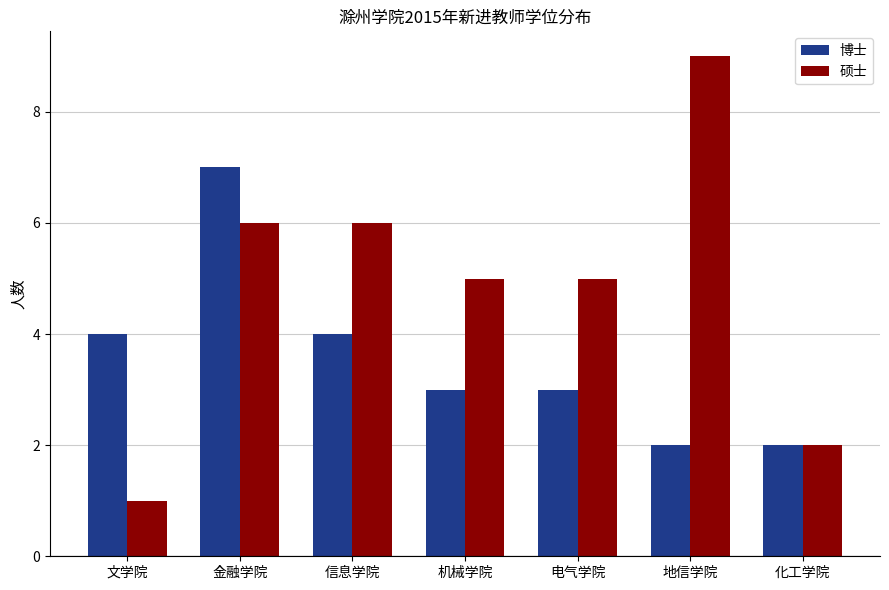

What is the label of the 2nd bar from the left?

金融学院